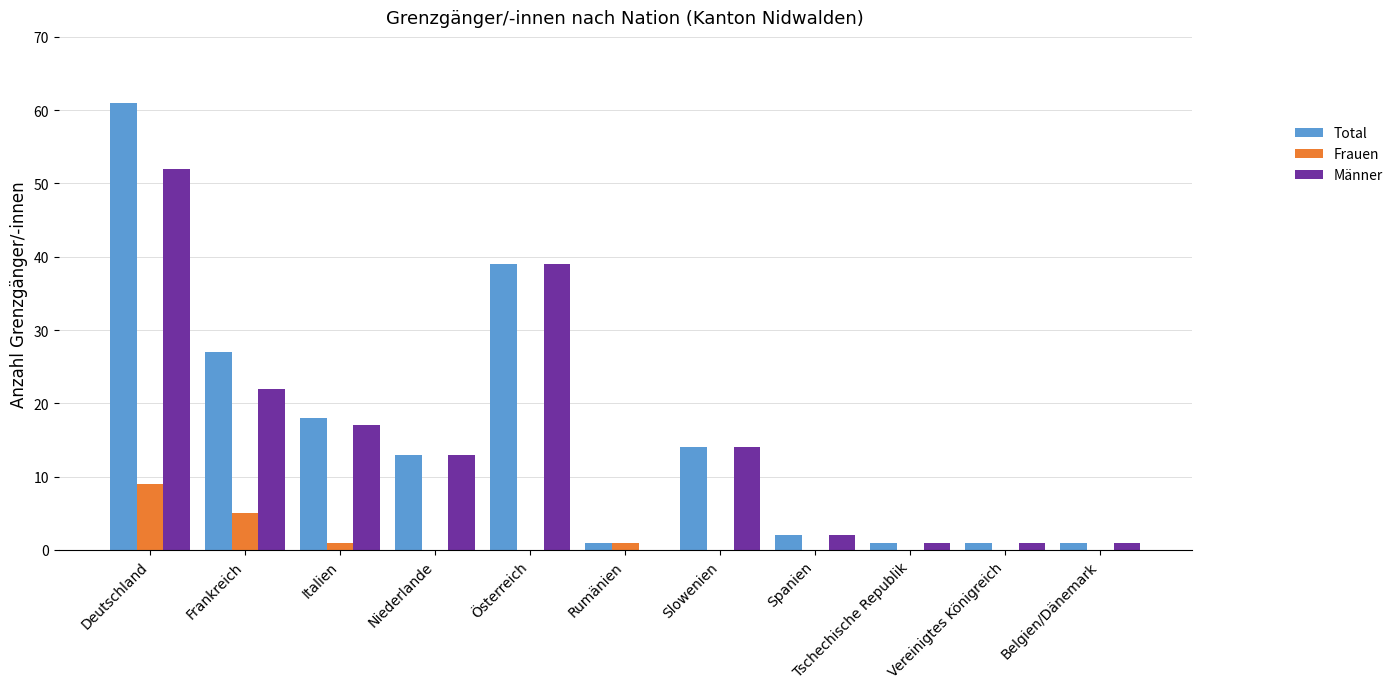

Is it true that Total equals 18 at Italien?

True